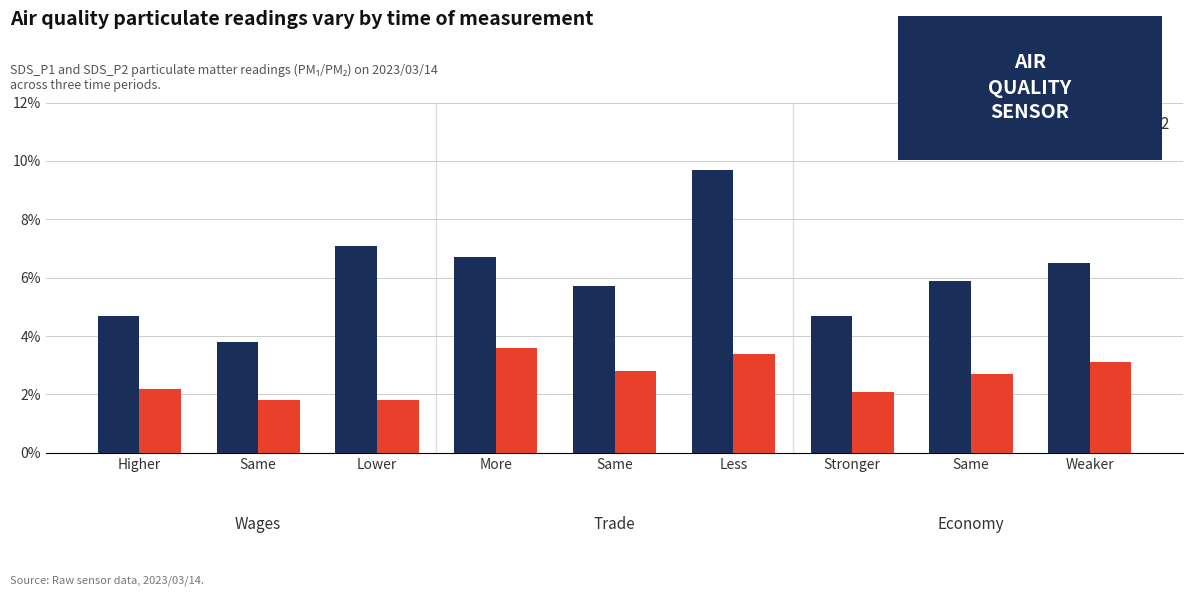

How many categories are shown in the chart?

9